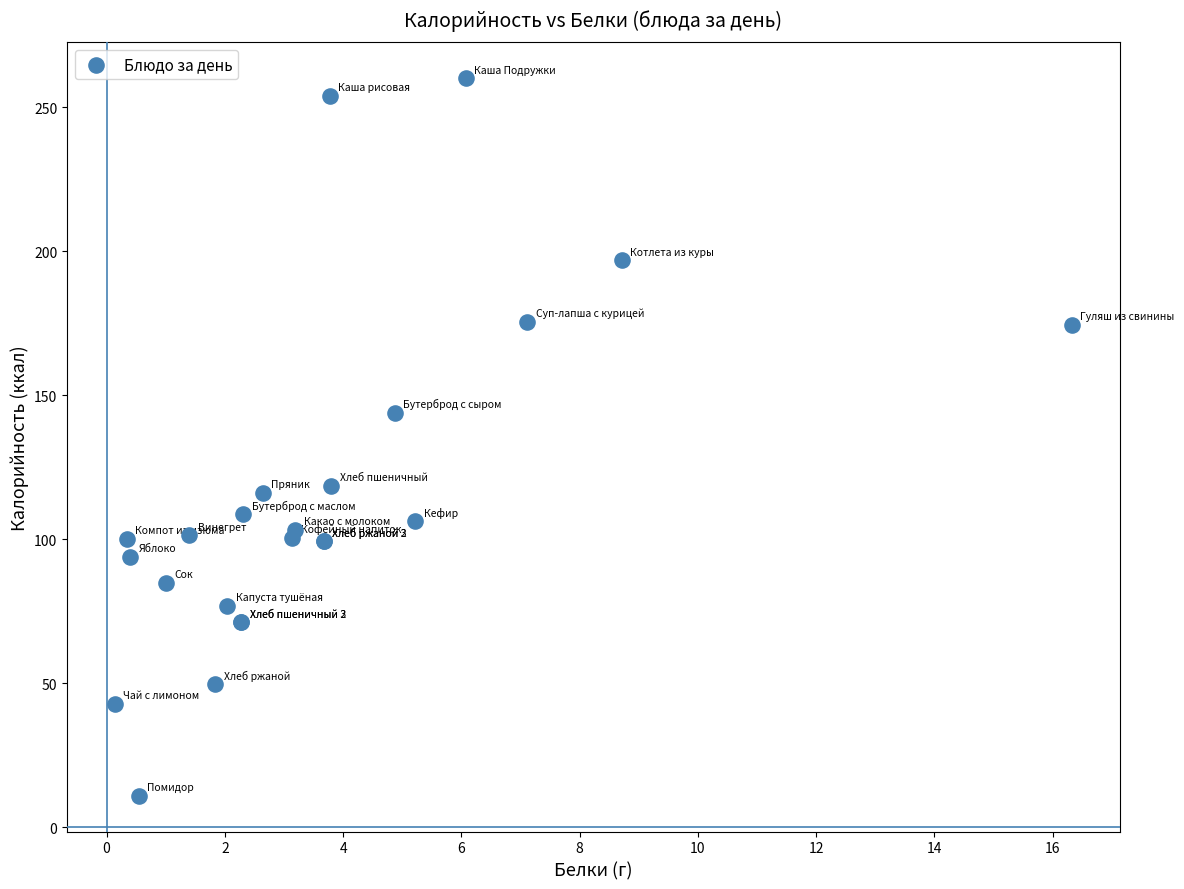

What Y value in the scatter plot is closest to 135?

144.0